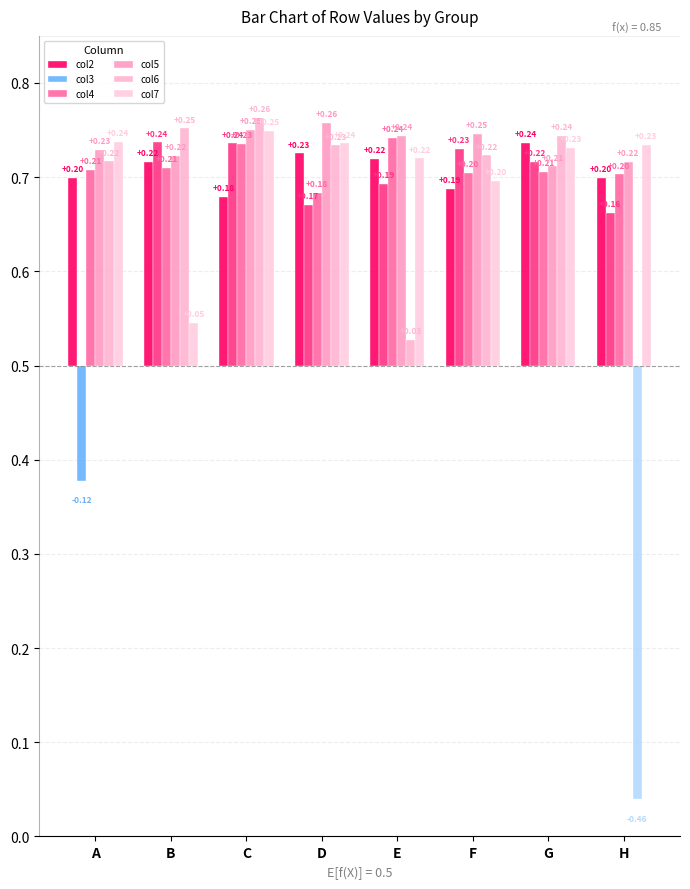

What is the average value of the col7 series?

0.2